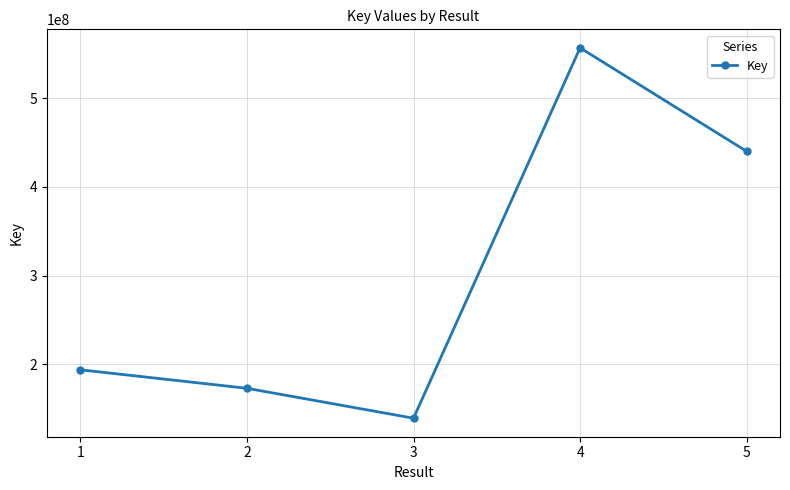

What is the maximum value shown in the chart?

556467259